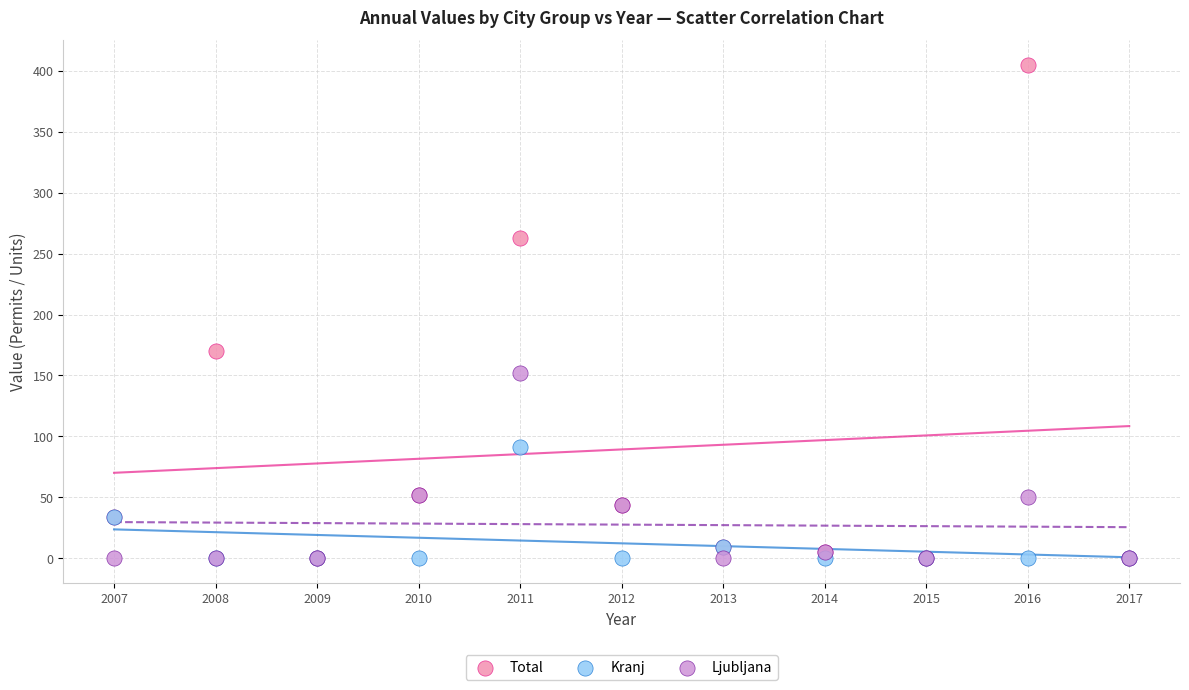

Which series reaches the maximum Y coordinate?

Total